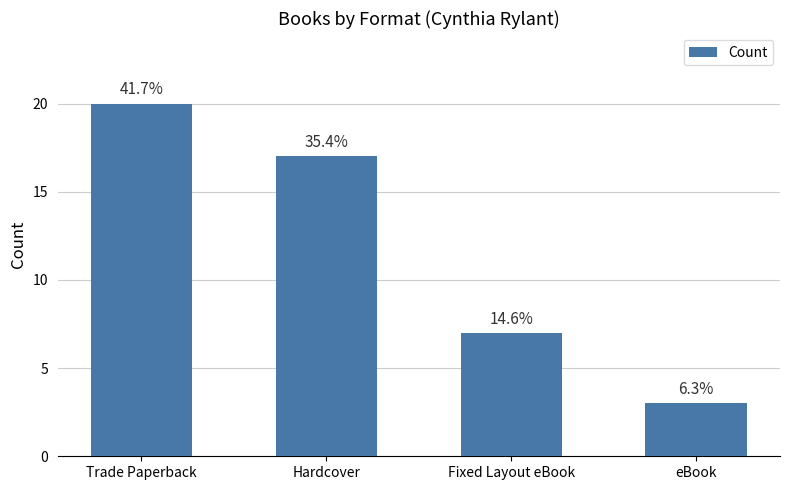

How many bars are there in total?

4